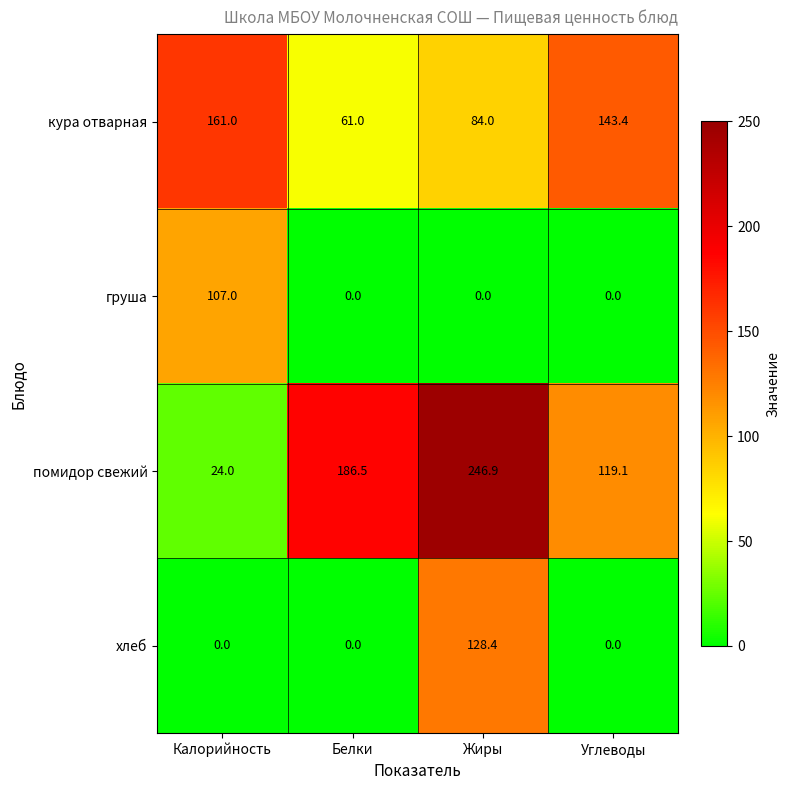

At which category is the sum across all series the highest?

Жиры